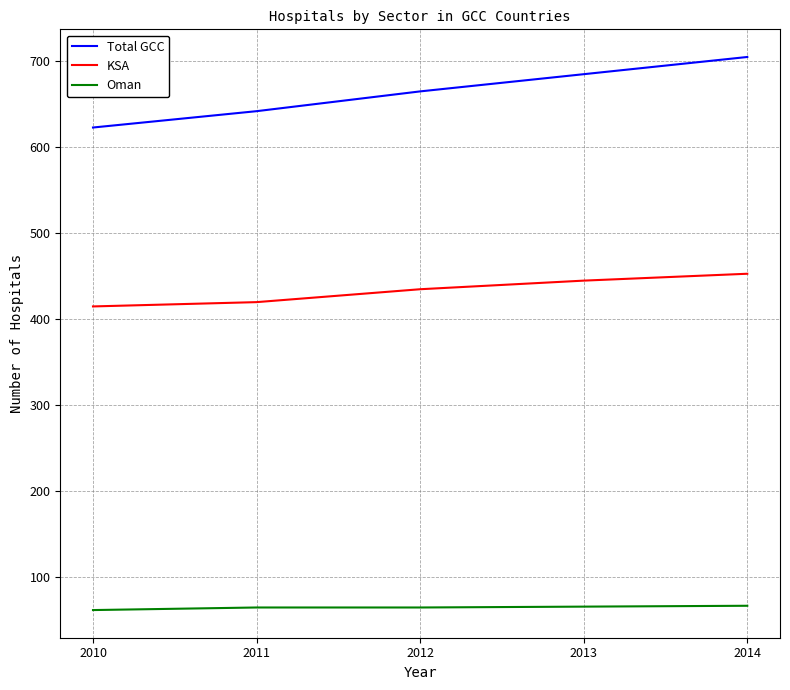

List the series in order of their overall mean, highest first.

Total GCC, KSA, Oman